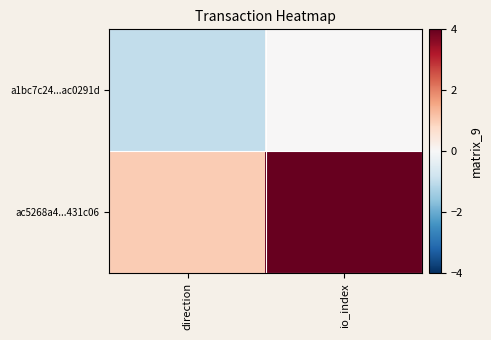

Rank the series by their maximum value, from highest to lowest.

ac5268a4...431c06, a1bc7c24...ac0291d